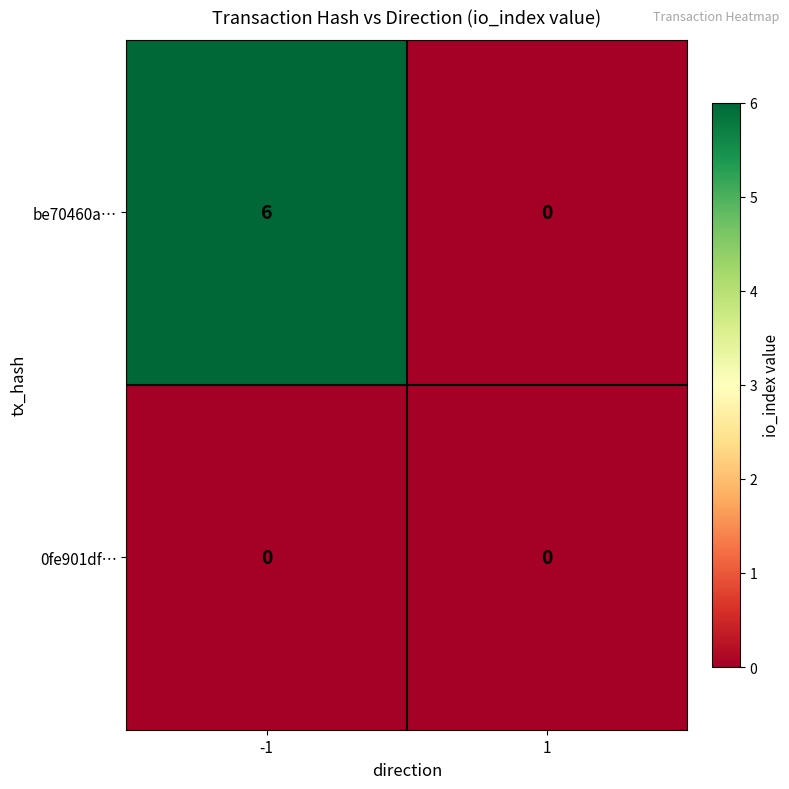

Reading left to right, transcribe all the data shown in this chart.

be70460a…: -1=6	1=0
0fe901df…: -1=0	1=0